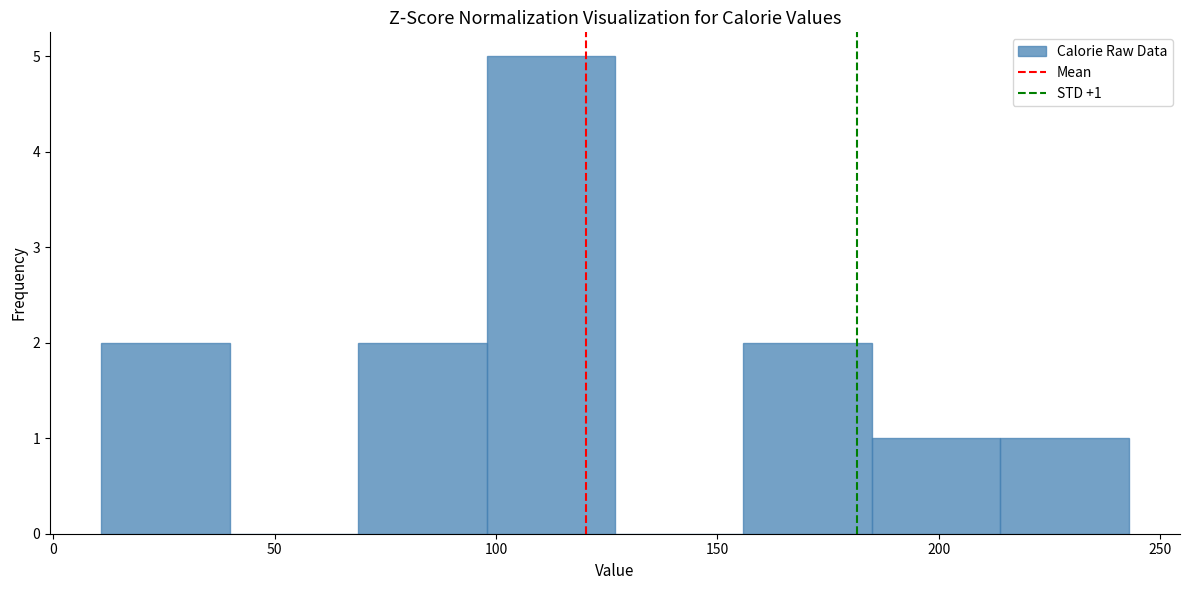

Over which range of the x-axis is the bar tallest?

100 to 125